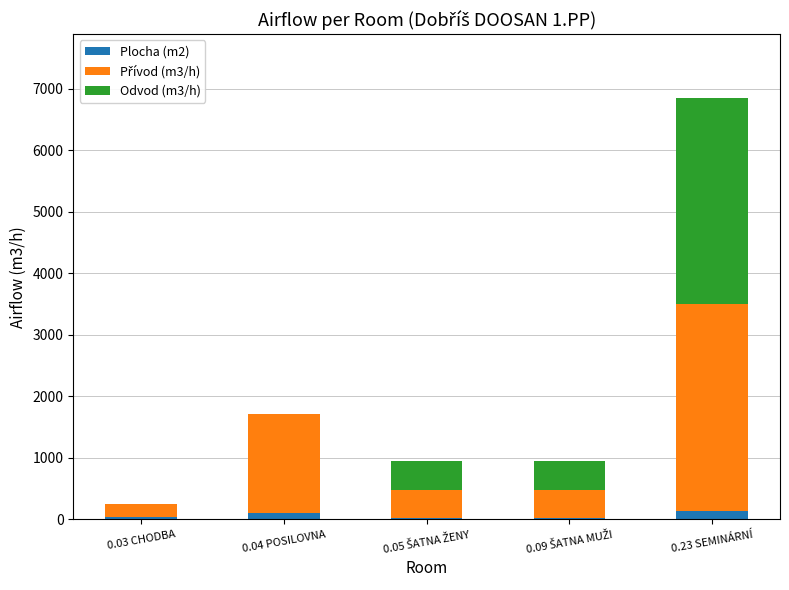

Count the number of data series in this chart.

3